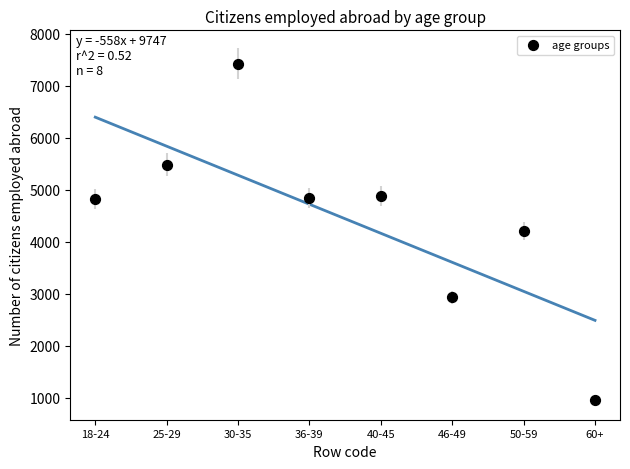

What is the range of X values (max minus min)?

7